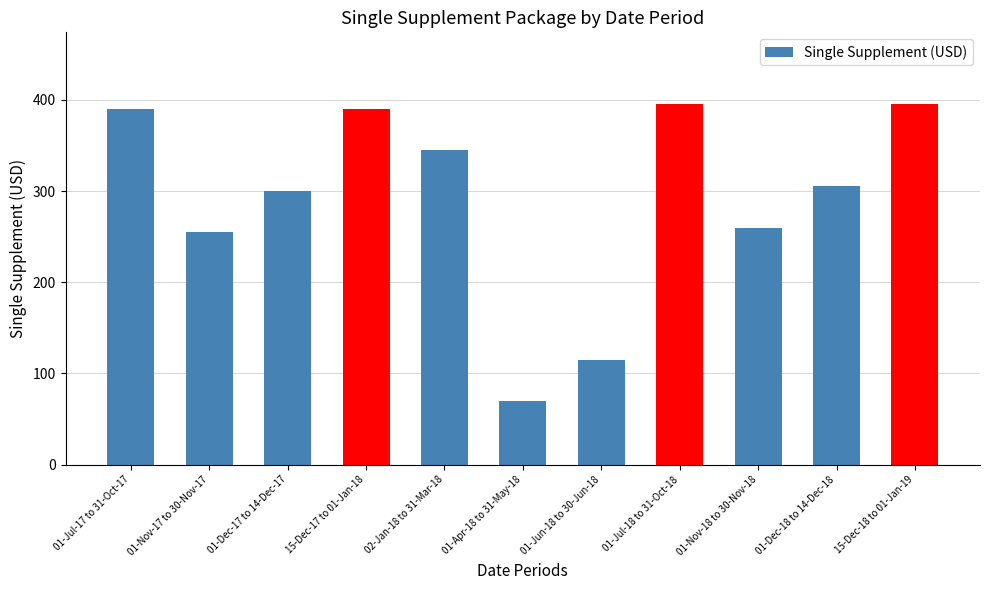

How many data points are less than 305?

5